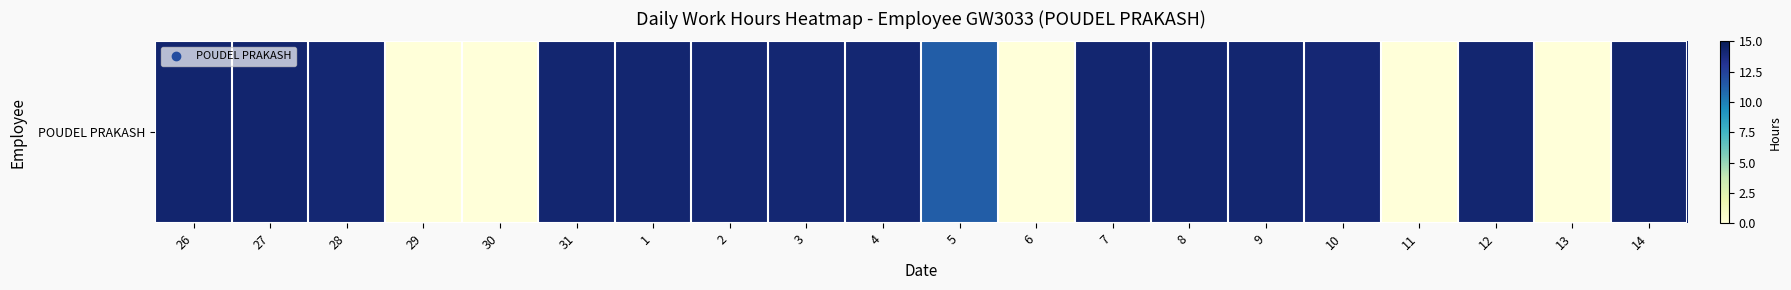

True or false: the data shows 8.7 at 14.

False